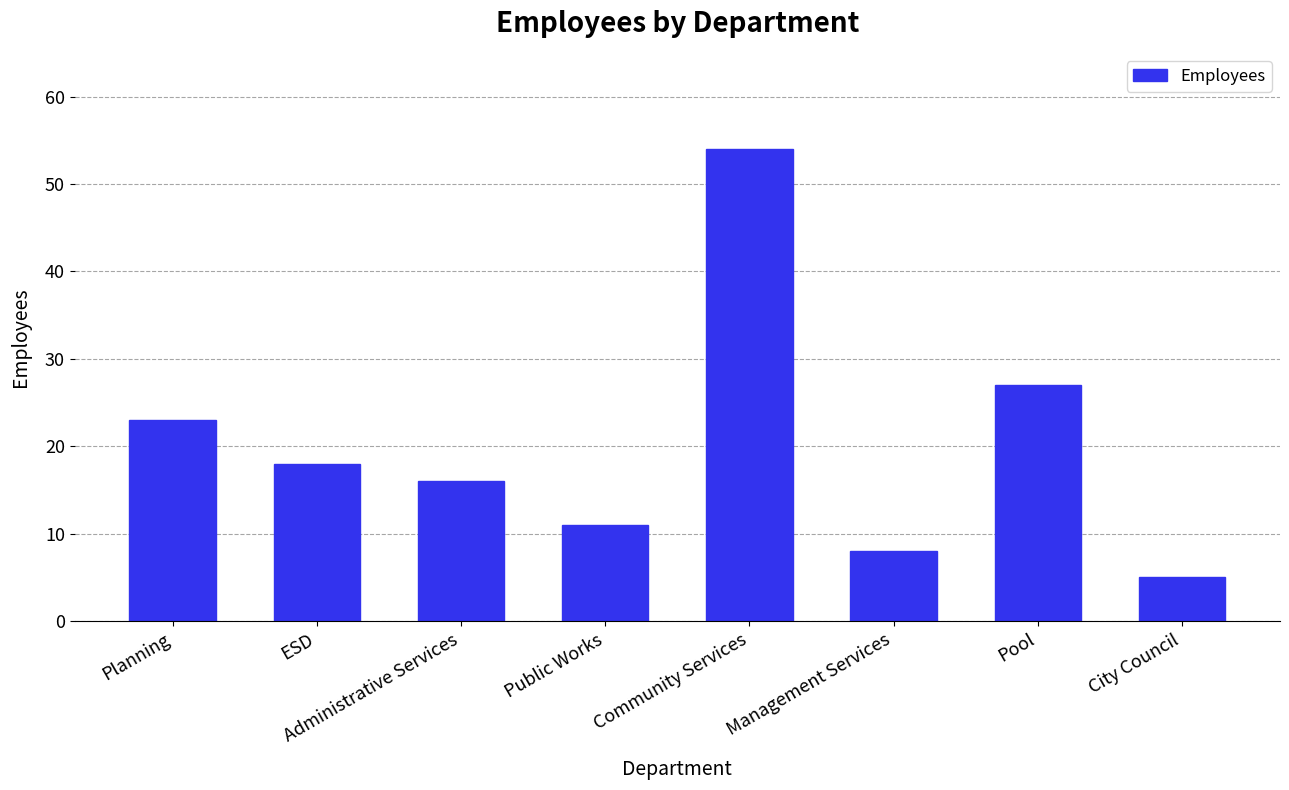

List the labels in order of value, smallest first.

City Council, Management Services, Public Works, Administrative Services, ESD, Planning, Pool, Community Services